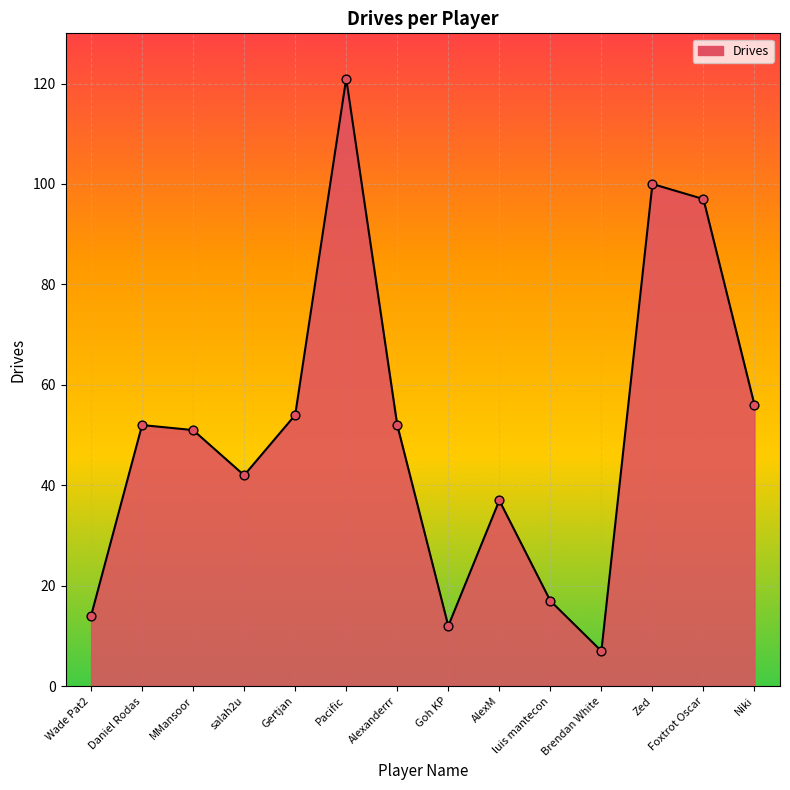

What is the ratio of the value at AlexM to the value at MMansoor?

0.7